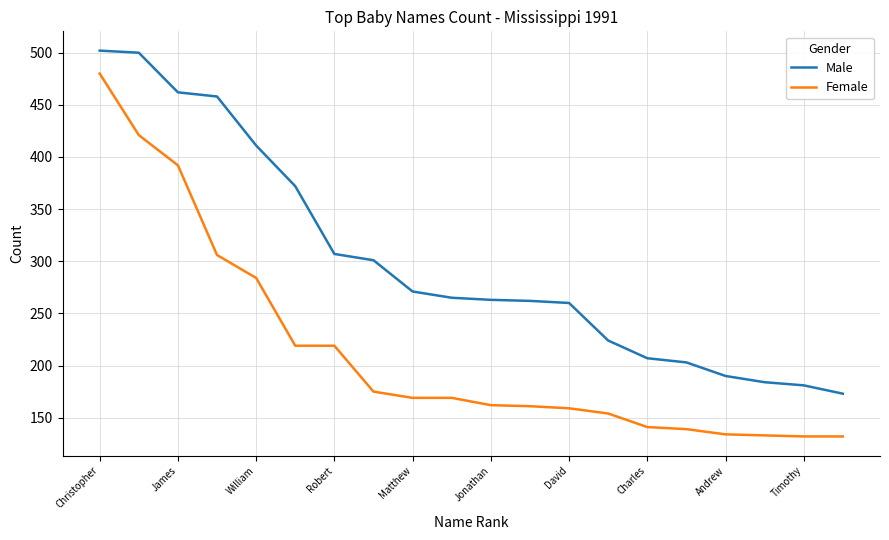

Which series has the largest range (max minus min)?

Female